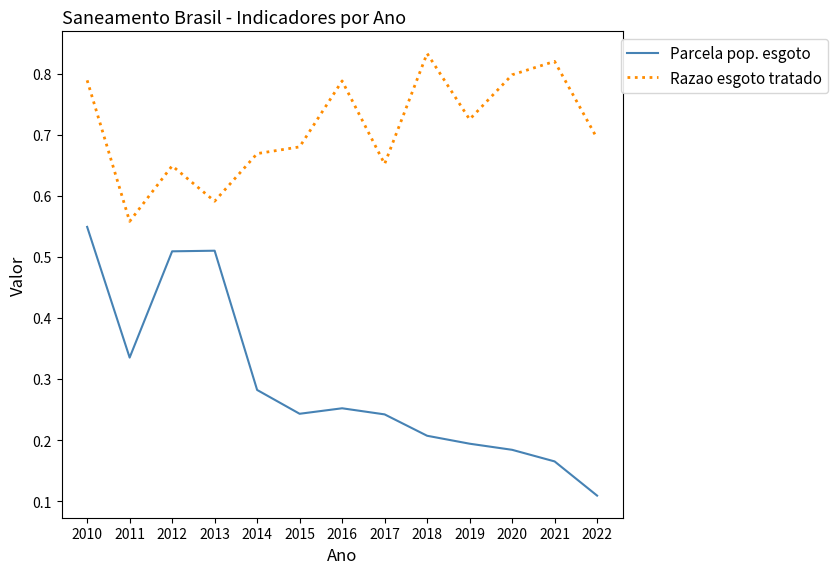

True or false: Parcela pop. esgoto and Razao esgoto tratado intersect in this chart.

False